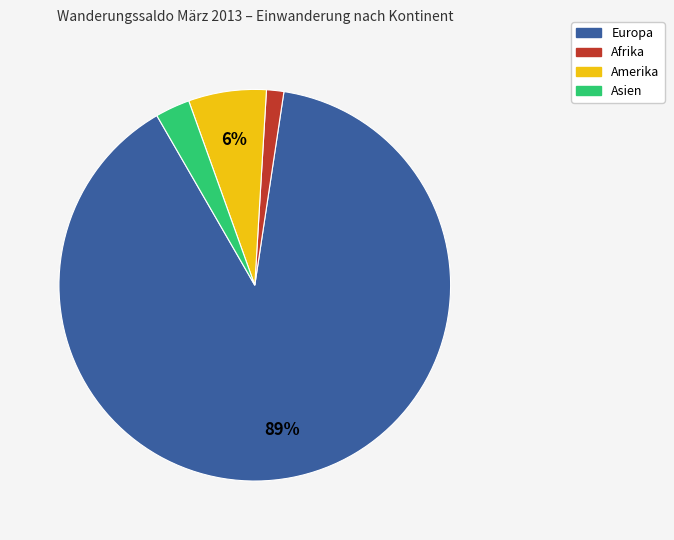

Do Afrika and Europa together represent more than half of the pie?

Yes